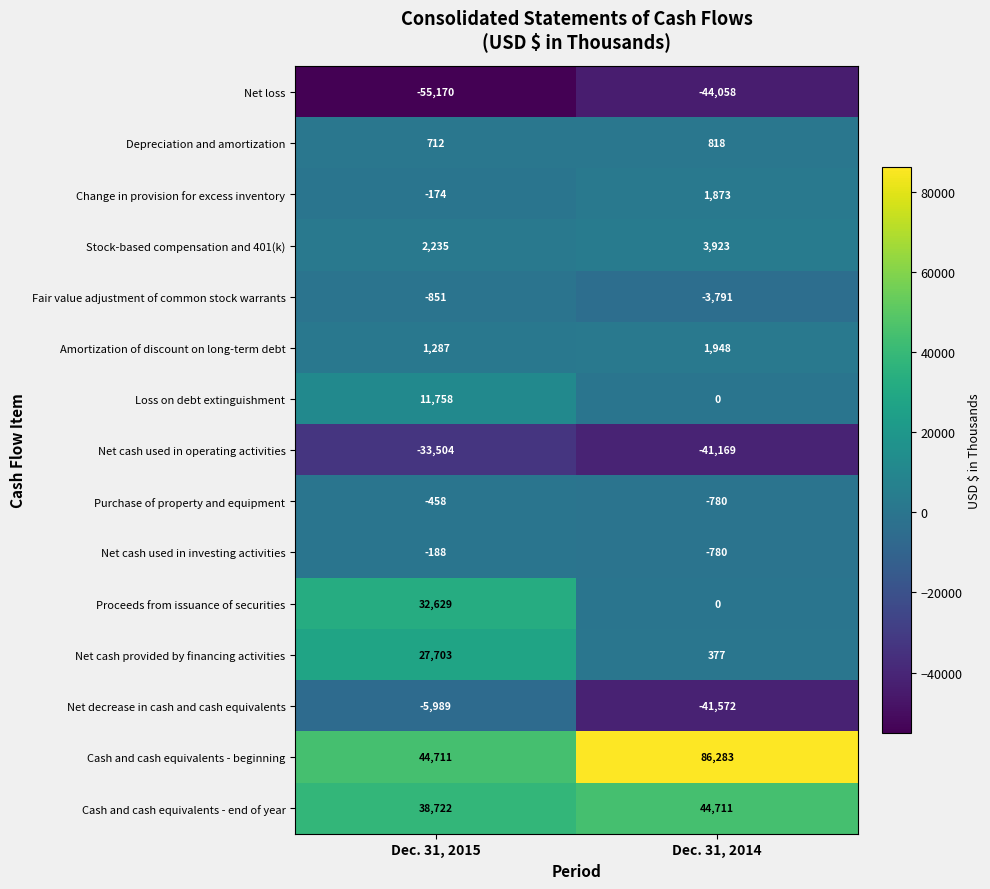

At Dec. 31, 2015, list the series in order from smallest to largest.

Net loss, Net cash used in operating activities, Net decrease in cash and cash equivalents, Fair value adjustment of common stock warrants, Purchase of property and equipment, Net cash used in investing activities, Change in provision for excess inventory, Depreciation and amortization, Amortization of discount on long-term debt, Stock-based compensation and 401(k), Loss on debt extinguishment, Net cash provided by financing activities, Proceeds from issuance of securities, Cash and cash equivalents - end of year, Cash and cash equivalents - beginning